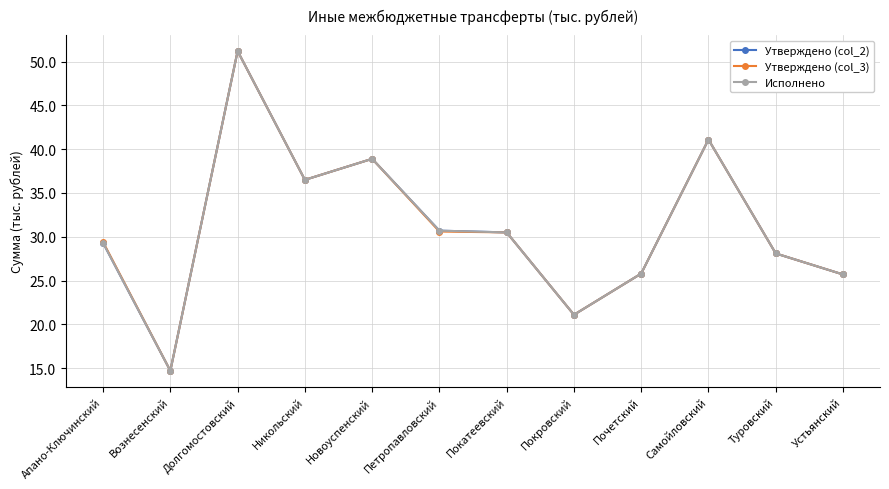

What is the value of the Исполнено point at the 9th from the left?

25.8